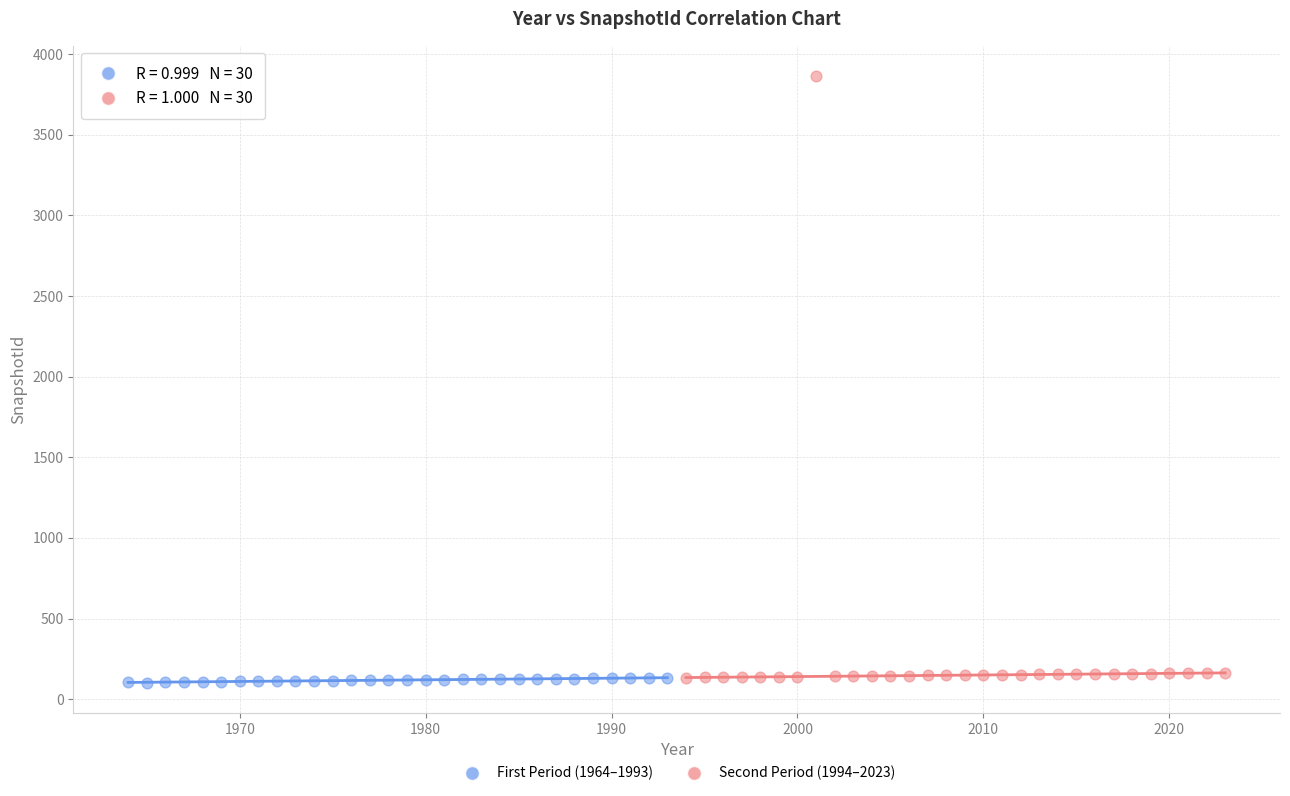

Which series has the largest Y range (max minus min)?

Second Period (1994–2023)